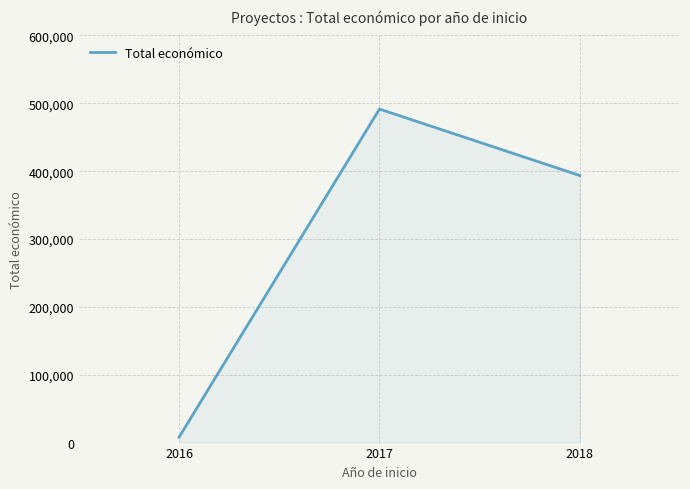

How many categories are shown in the chart?

3